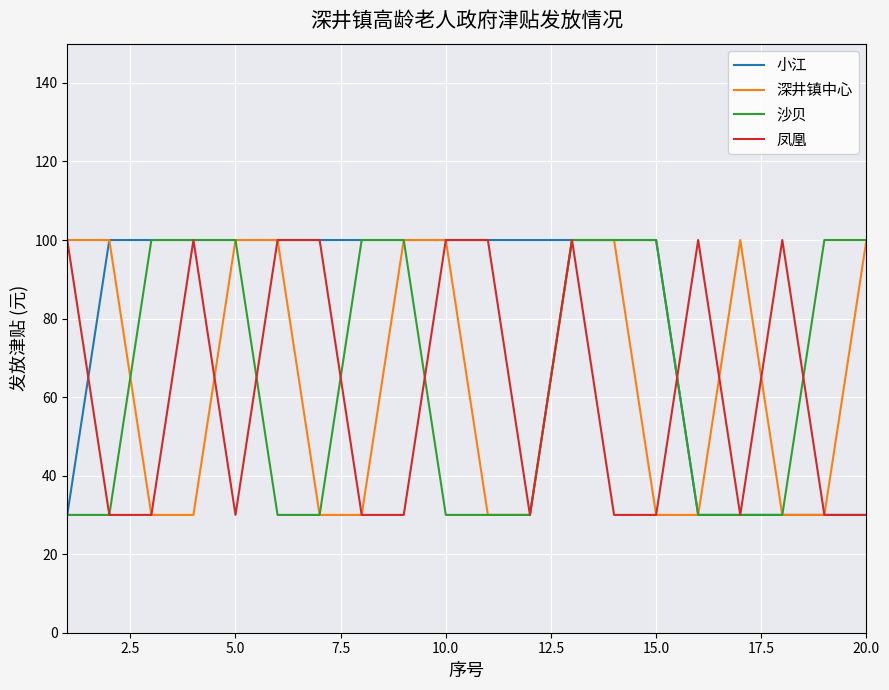

Which series has the largest total across all categories?

小江